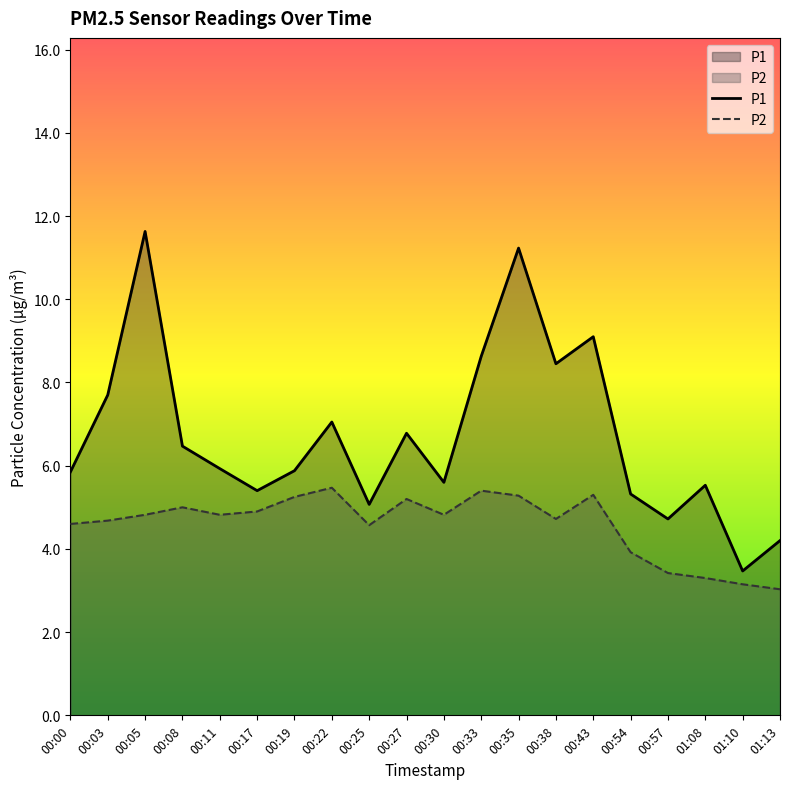

Count the number of data series in this chart.

2